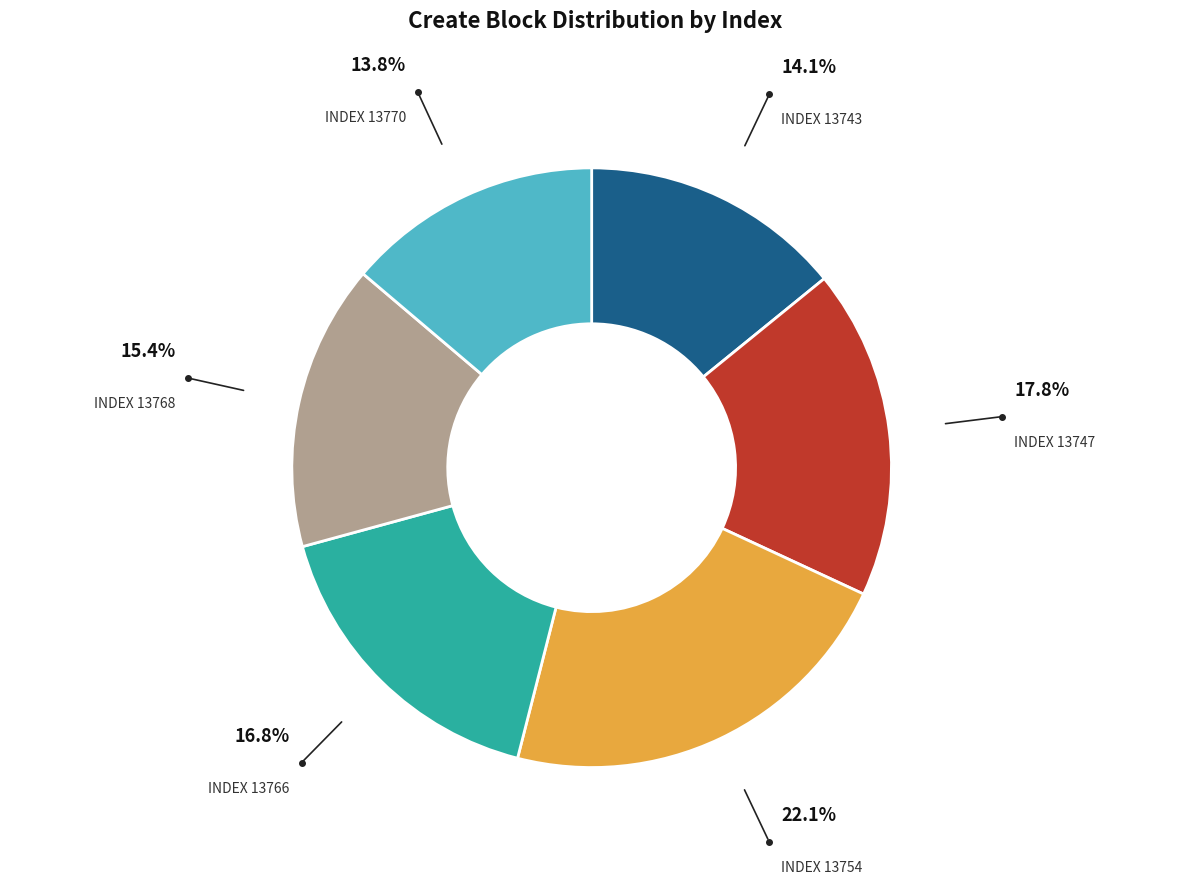

Is there any slice that represents more than half of the pie?

No